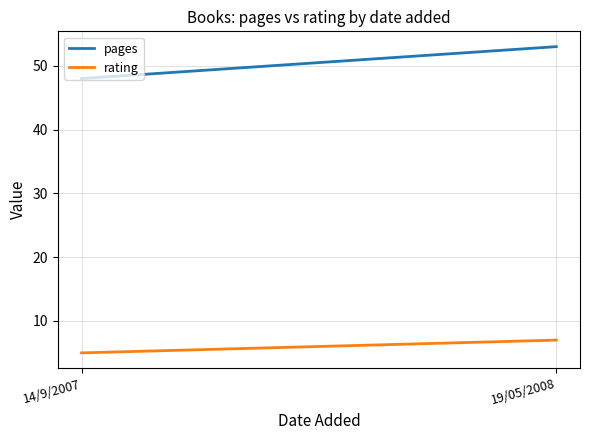

Count the pages values in the range 48 to 53.

2